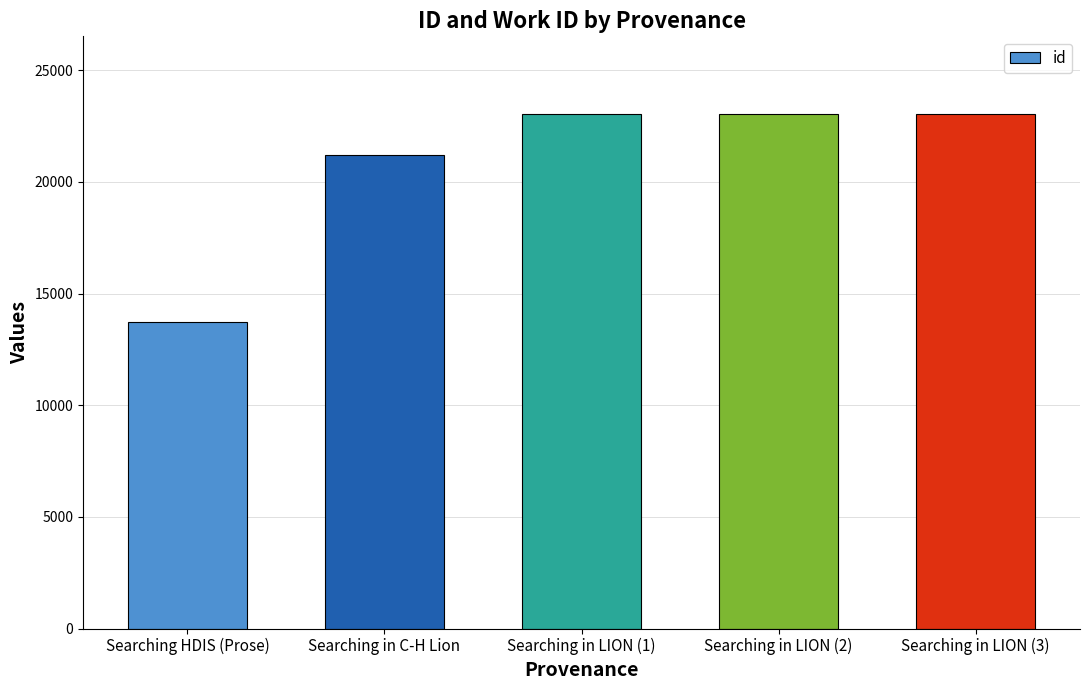

Does the chart contain any negative values?

No